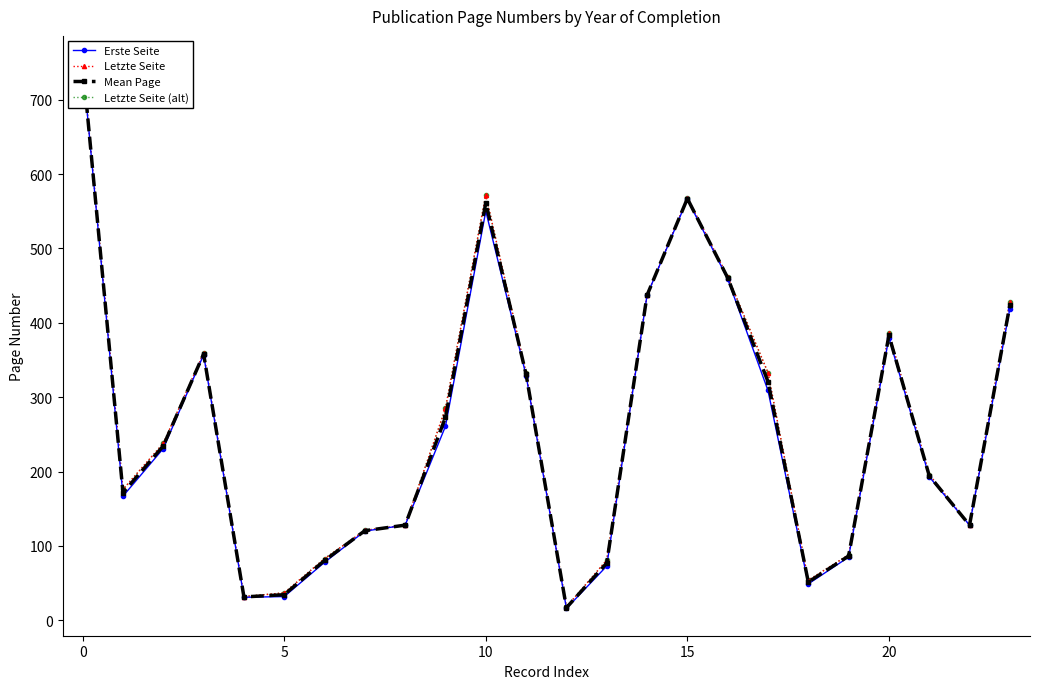

True or false: Mean Page has more than 1 interior local peaks.

True